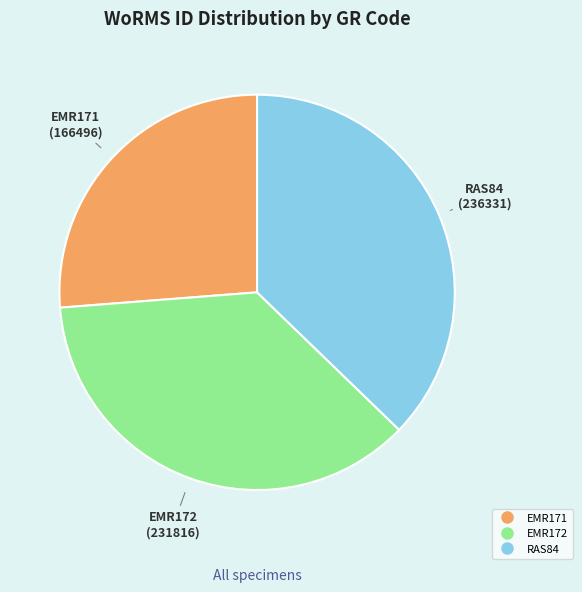

Which slice is the largest?

RAS84